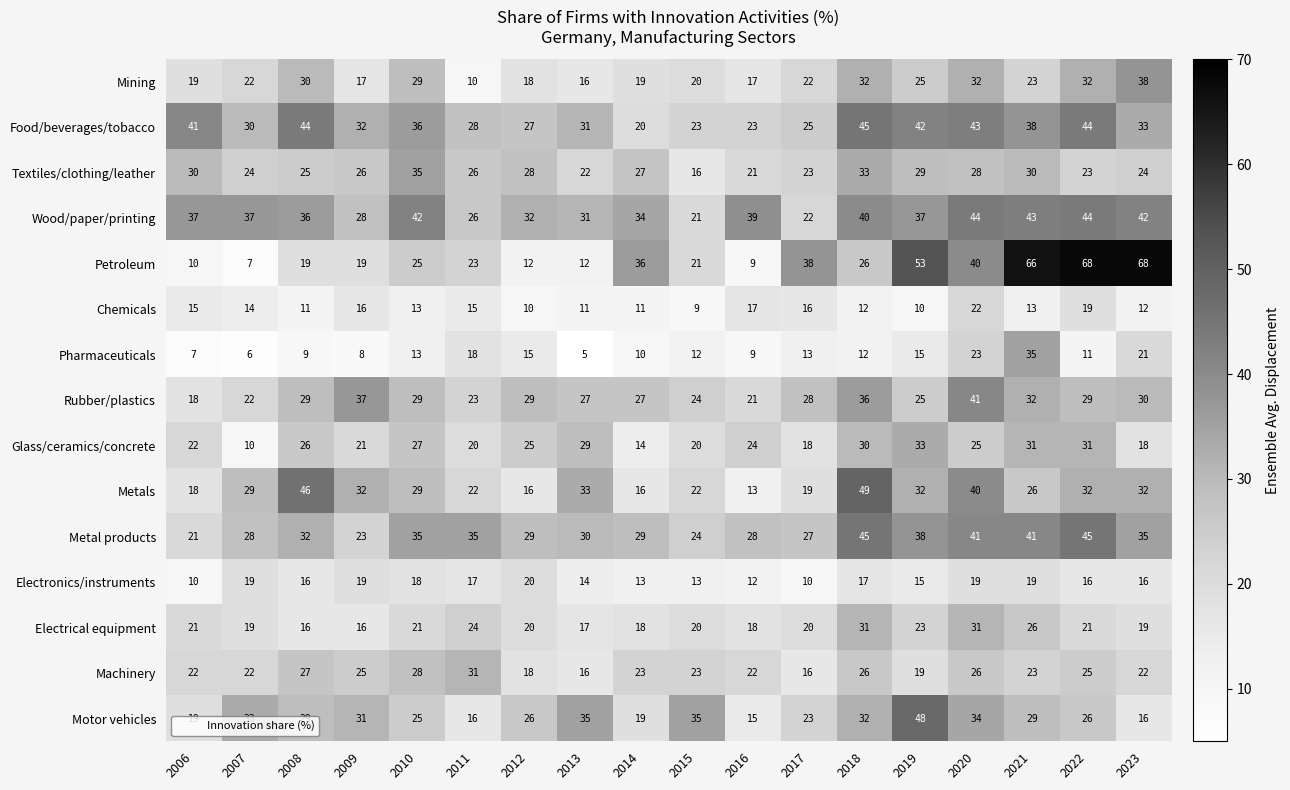

At which label does Chemicals first exceed 13?

2006